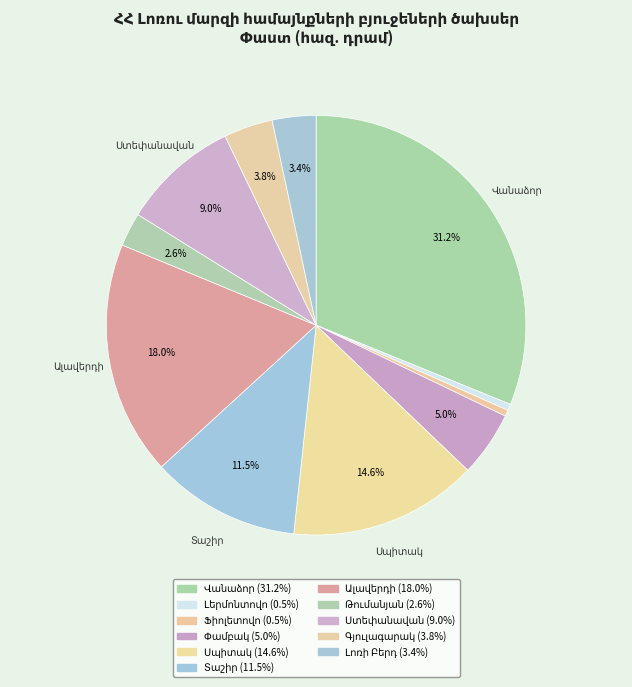

Is it true that Փամբակ is 5% of the pie?

True